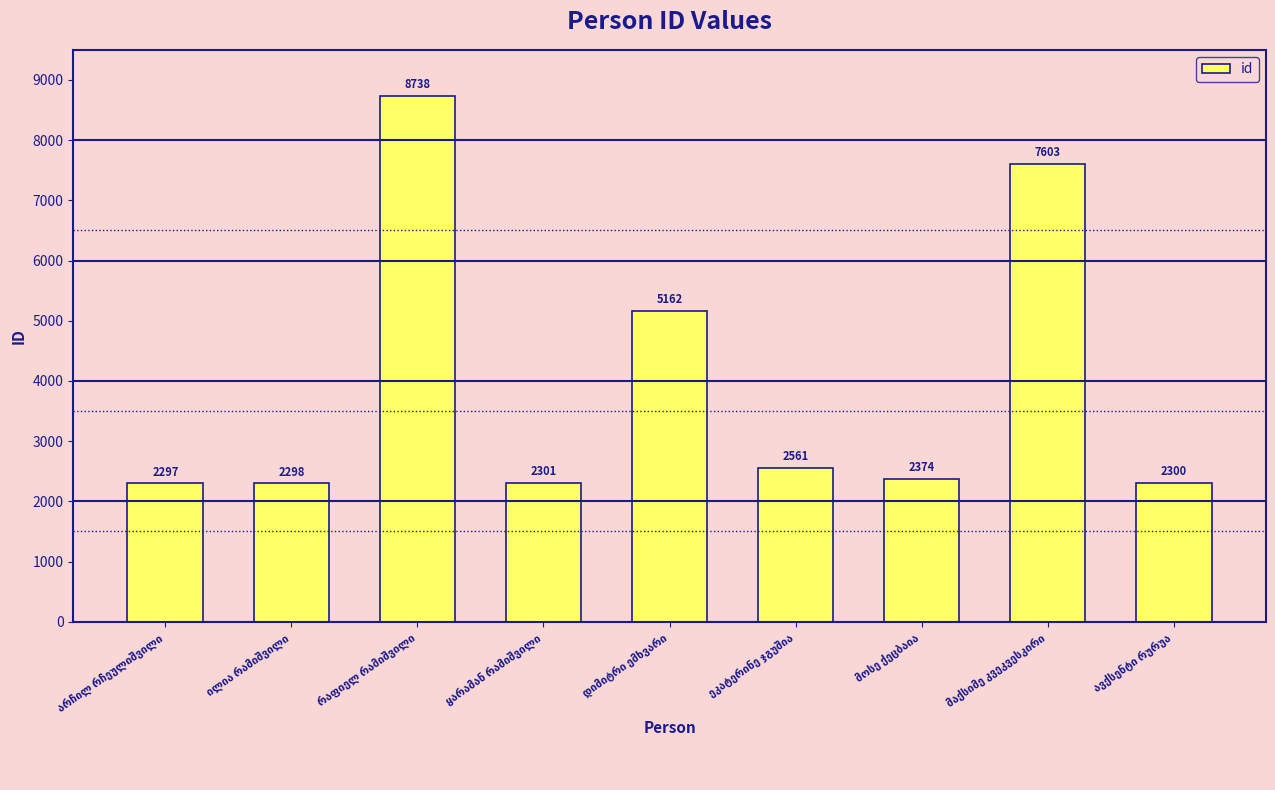

What is the minimum value shown in the chart?

2297